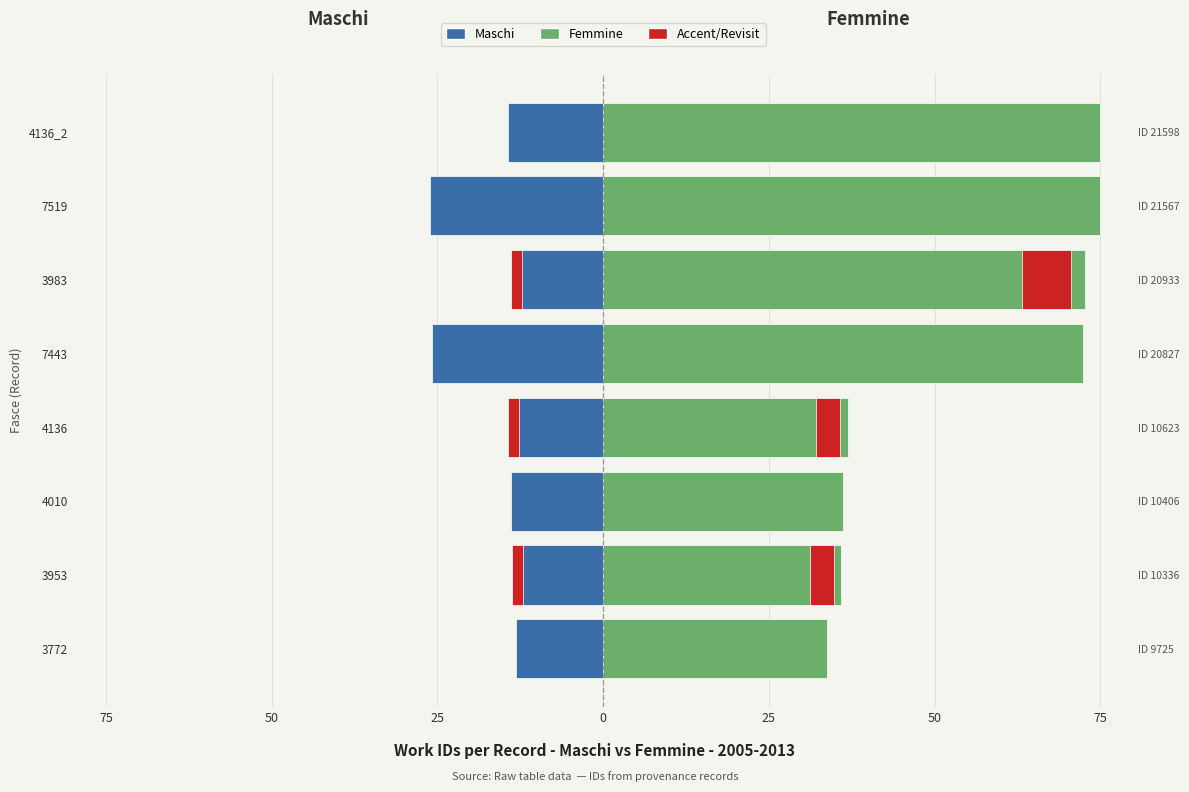

Which series has the widest spread of values?

Femmine